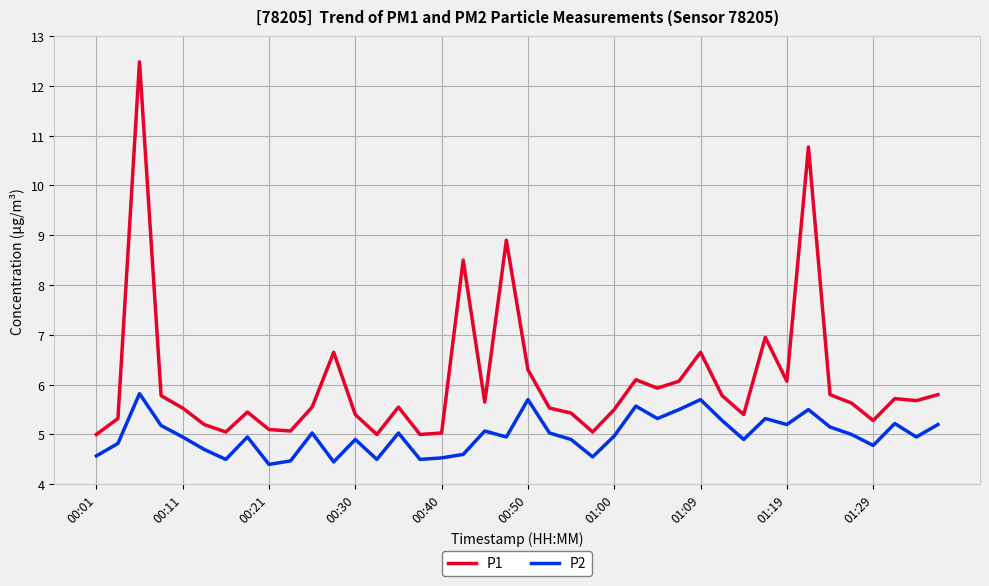

Which series has the largest total across all categories?

P1